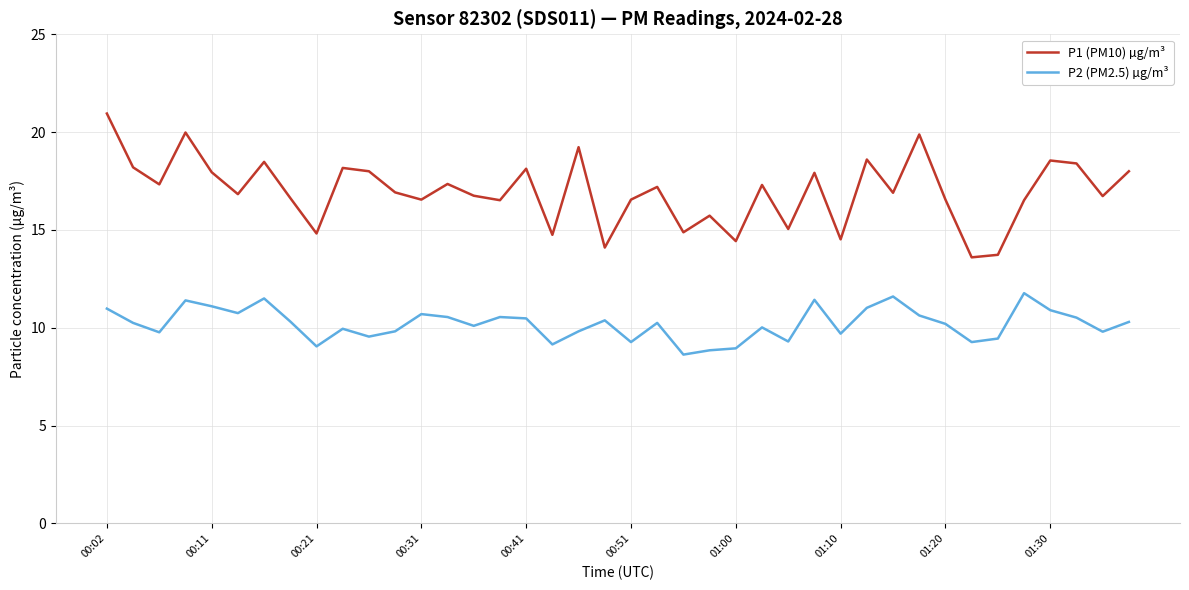

What is the lowest value of the P2 (PM2.5) µg/m³ series?

8.6